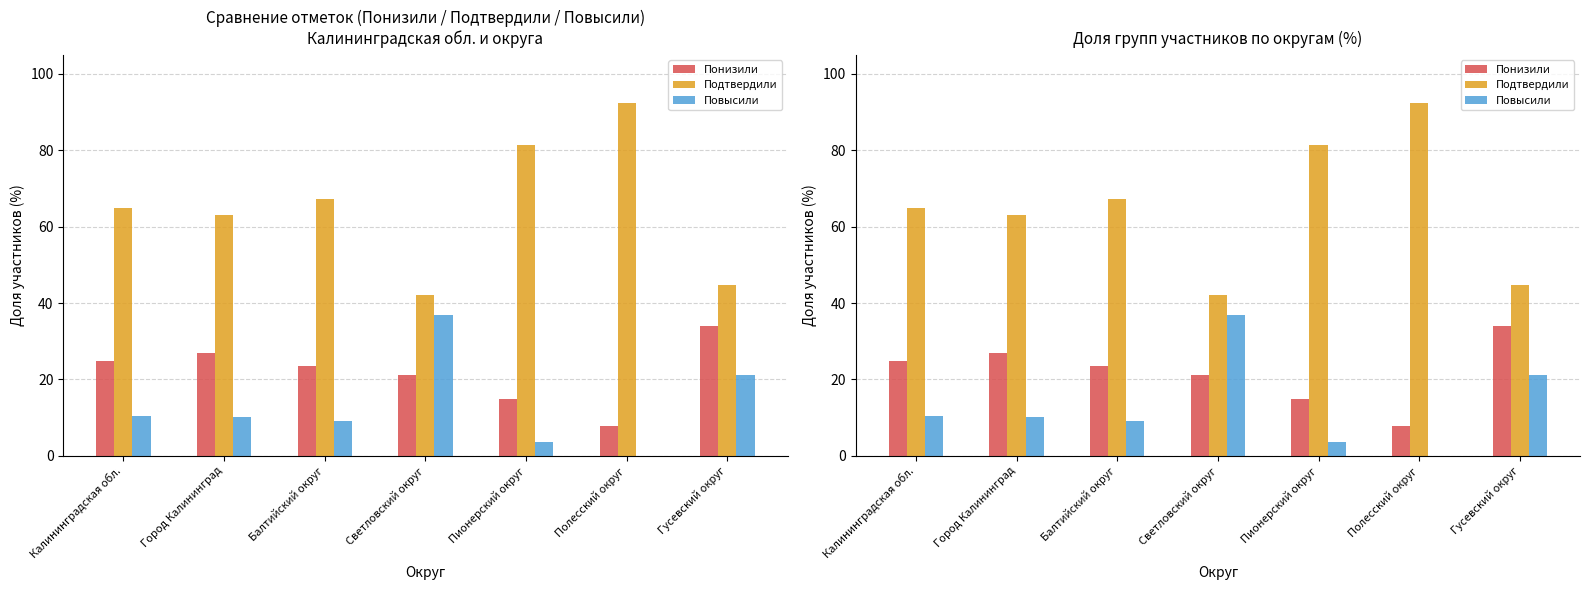

What is the difference between the maximum and second lowest values in the Повысили series?

33.1